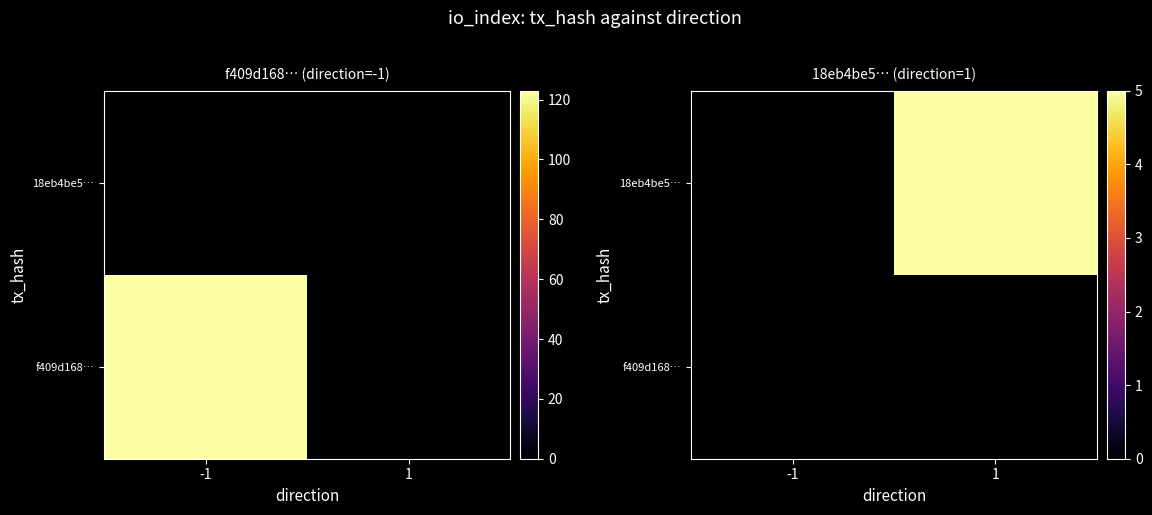

Rank the series at -1 from lowest to highest value.

f409d168…, 18eb4be5…